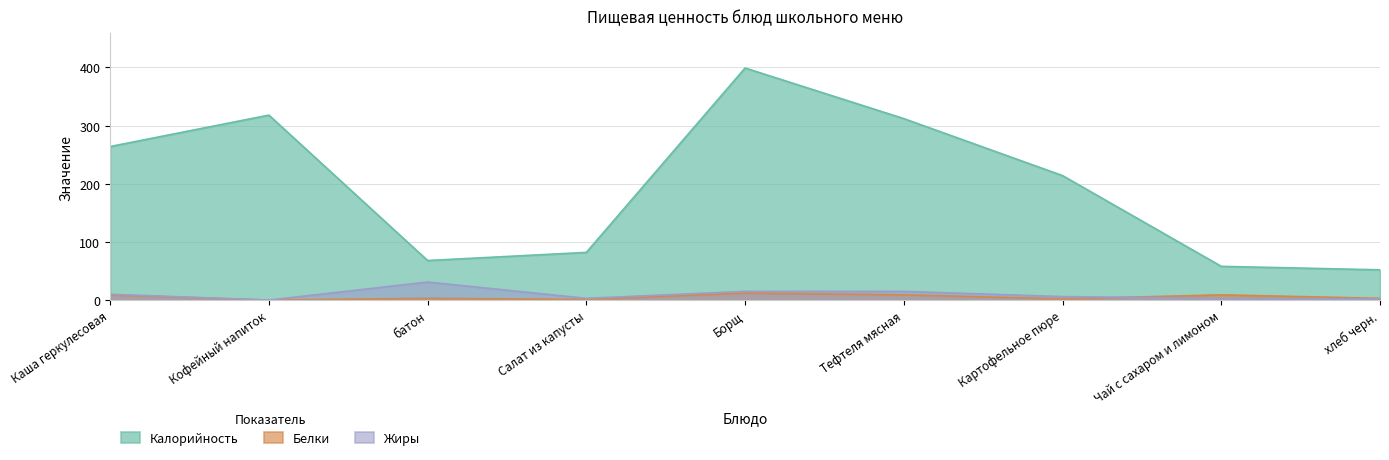

True or false: Калорийность and Жиры intersect in this chart.

False